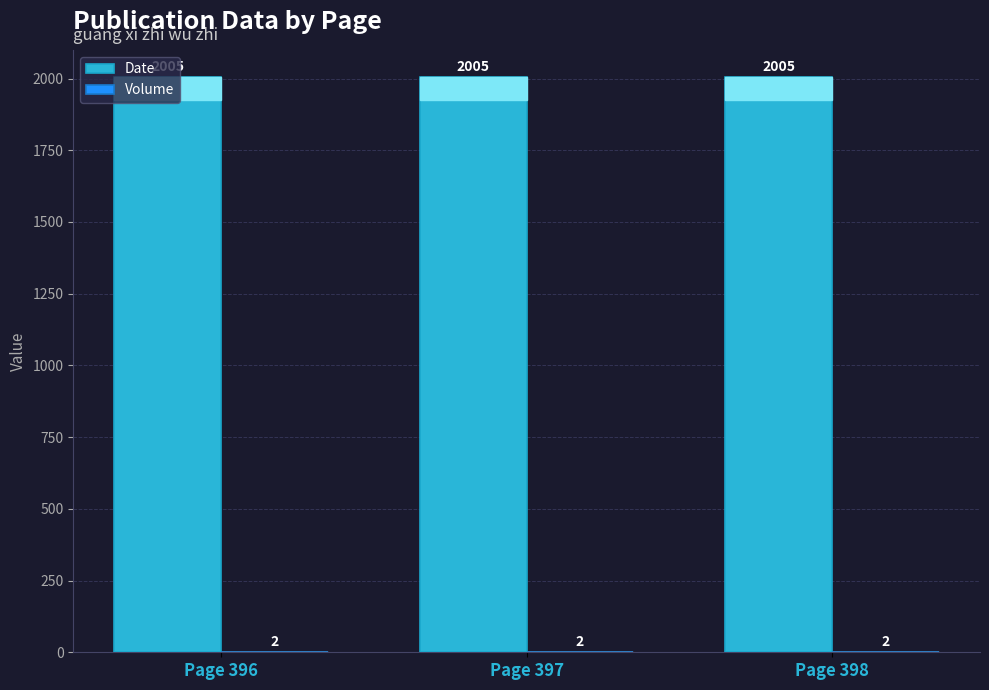

True or false: Date has a value of 2952 at Page 398.

False